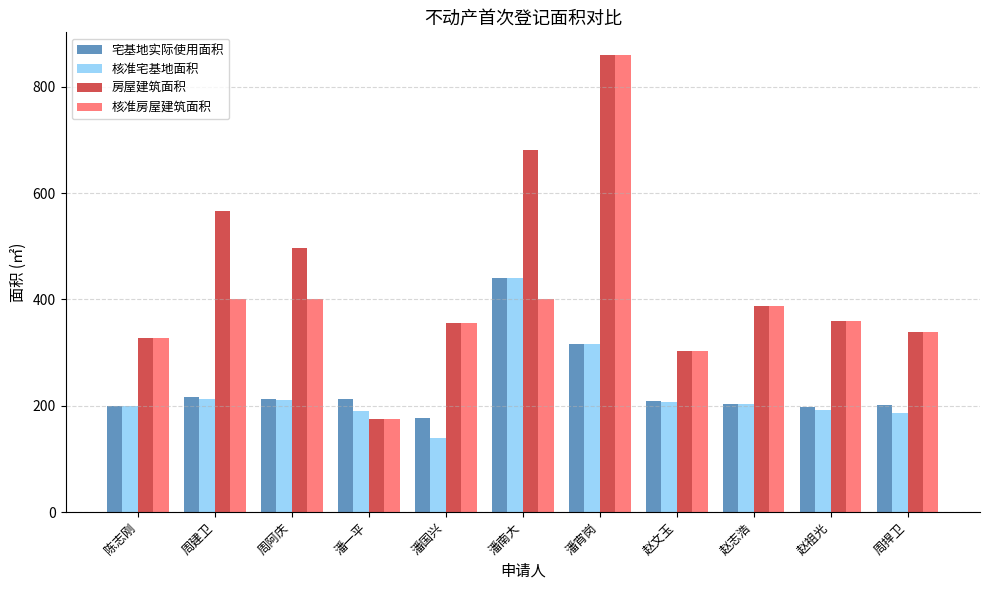

Is the value of 房屋建筑面积 at 潘宵岗 greater than the value of 核准房屋建筑面积 at 周建卫?

Yes